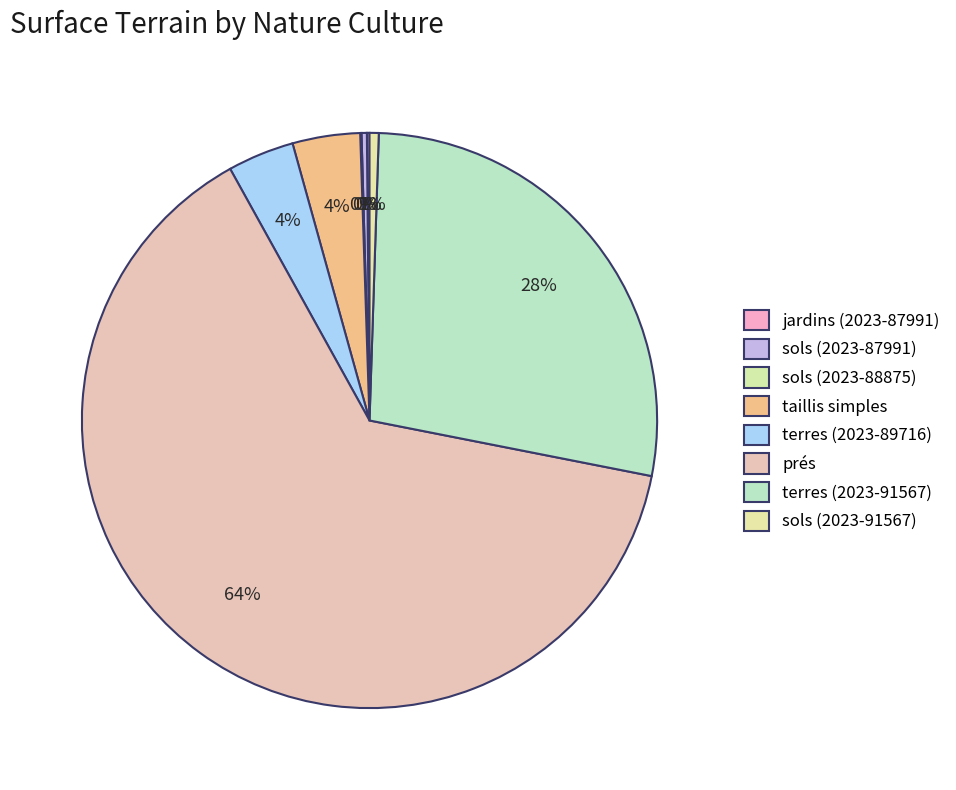

What is the largest slice in the pie chart?

prés